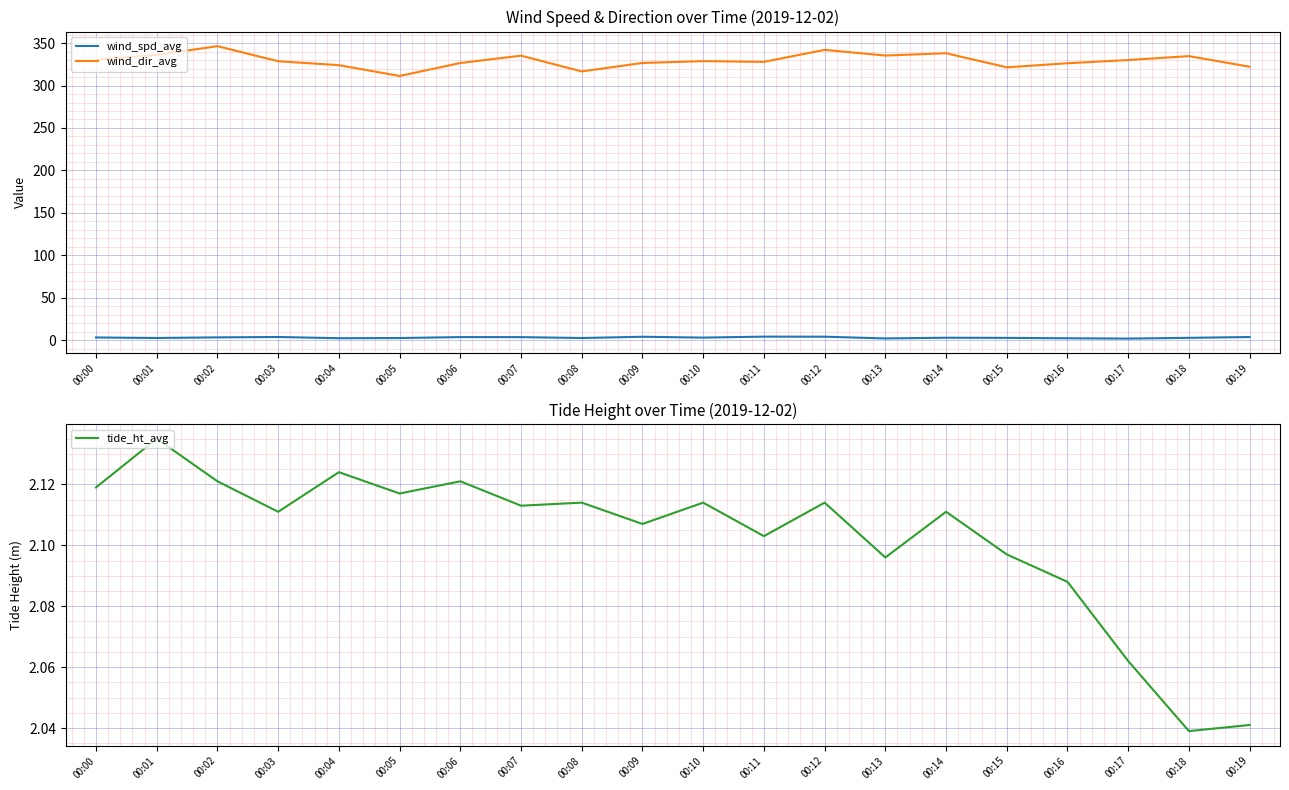

Is the value of wind_spd_avg at 00:12 greater than the value of wind_dir_avg at 00:15?

No